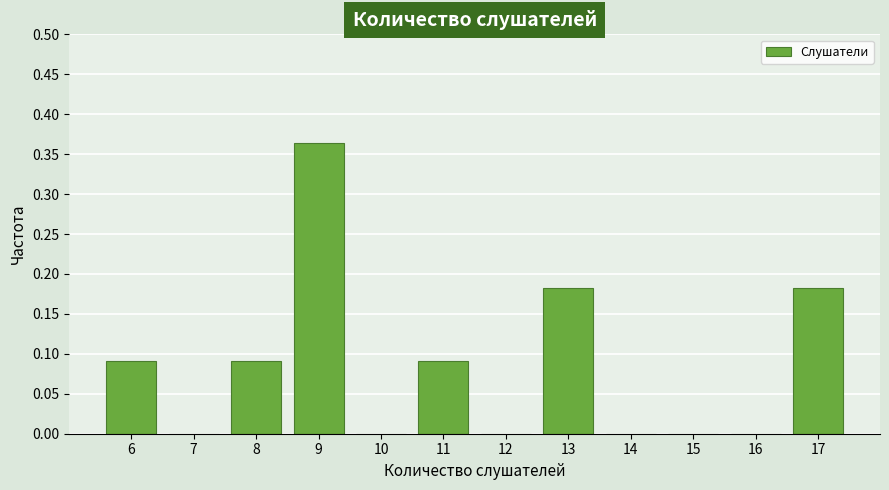

What is the sum of all values?

1.0